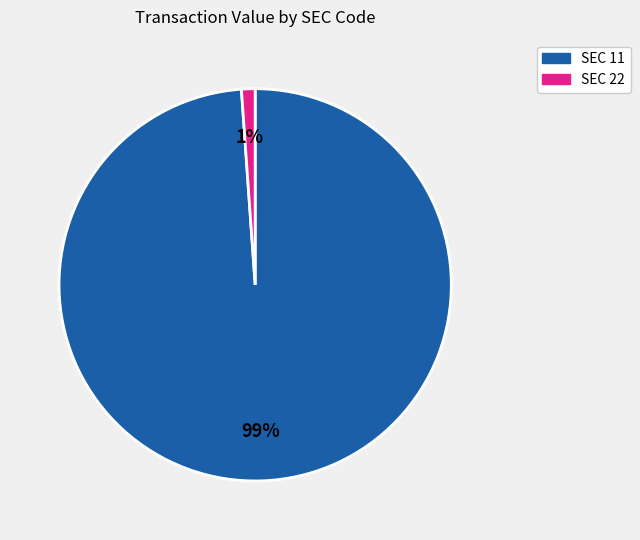

How many segments does this pie chart have?

2